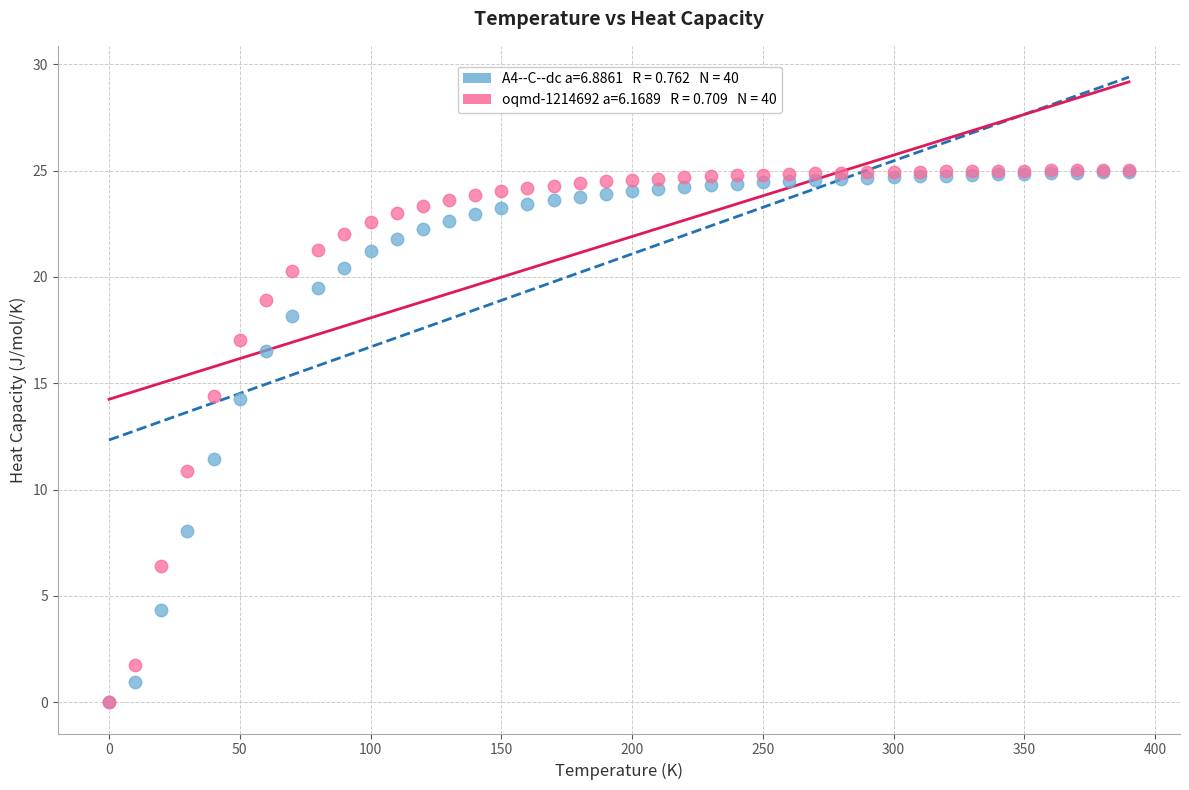

Across all series, what Y value is closest to 12?

11.4